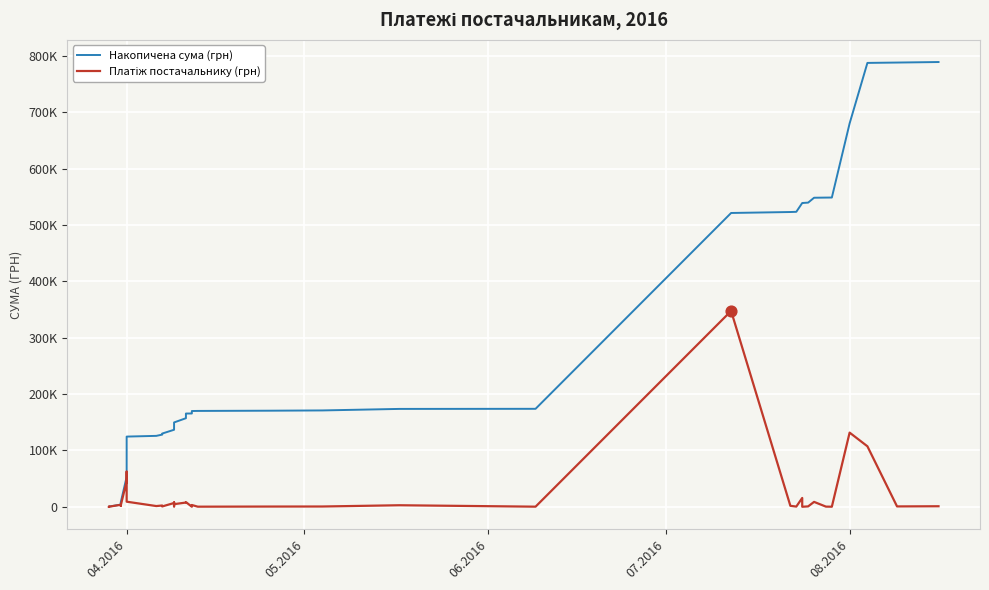

Is the value of Платіж постачальнику (грн) at 06.2016 greater than the value of Накопичена сума (грн) at 21?

No